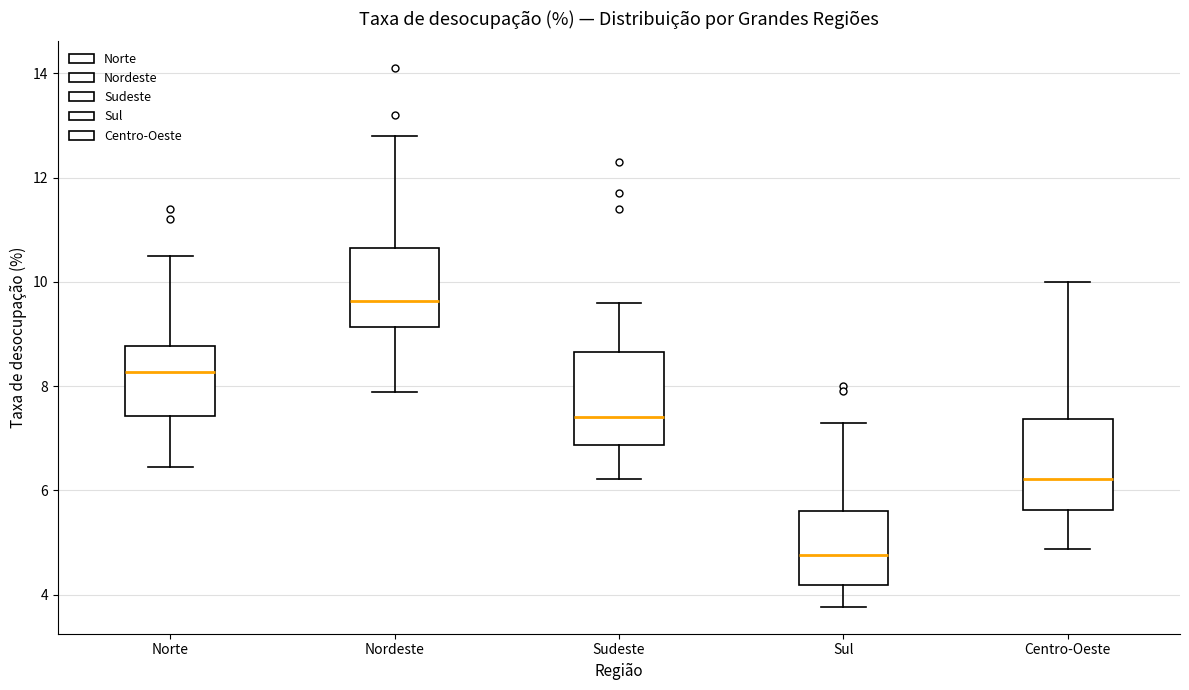

Reading left to right, read every box against the y-axis: the position of its median line, the range the box covers, and the ends of its whiskers. The values are not printed on the chart, so give them approximately, as read against the axis.

Norte: median 8.2, box 7.4 to 8.8, whiskers 6.4 to 10.6
Nordeste: median 9.6, box 9.2 to 10.6, whiskers 7.8 to 12.8
Sudeste: median 7.4, box 6.8 to 8.6, whiskers 6.2 to 9.6
Sul: median 4.8, box 4.2 to 5.6, whiskers 3.8 to 7.4
Centro-Oeste: median 6.2, box 5.6 to 7.4, whiskers 4.8 to 10.0